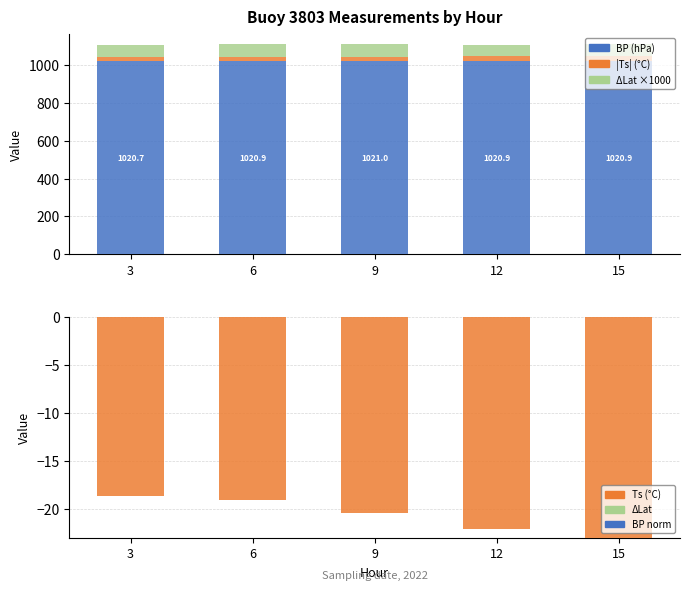

What is the total value across all series at 6?

1088.9